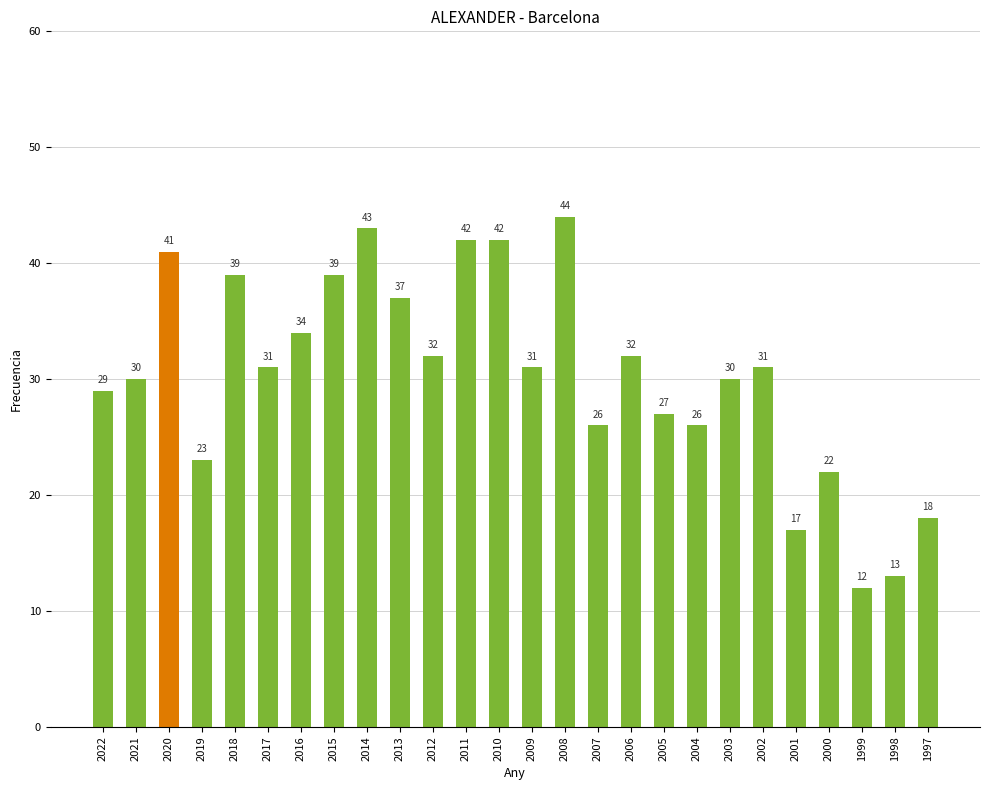

What is the change in value from 2014 to 2000?

-21